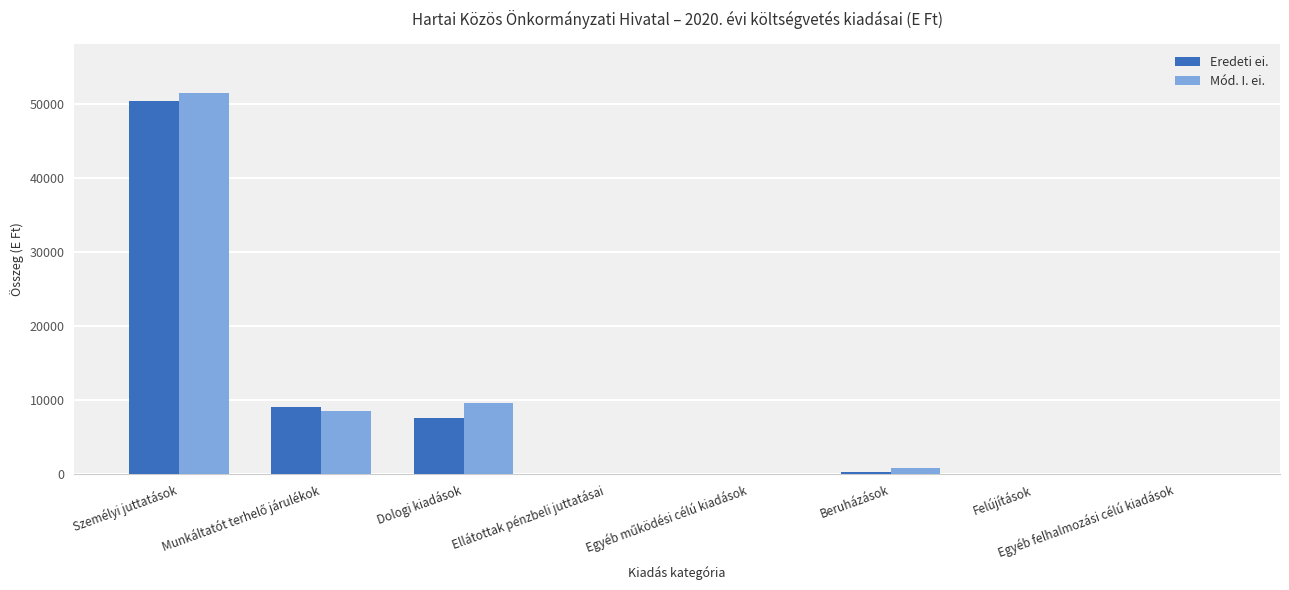

Does the chart contain stacked bars?

No